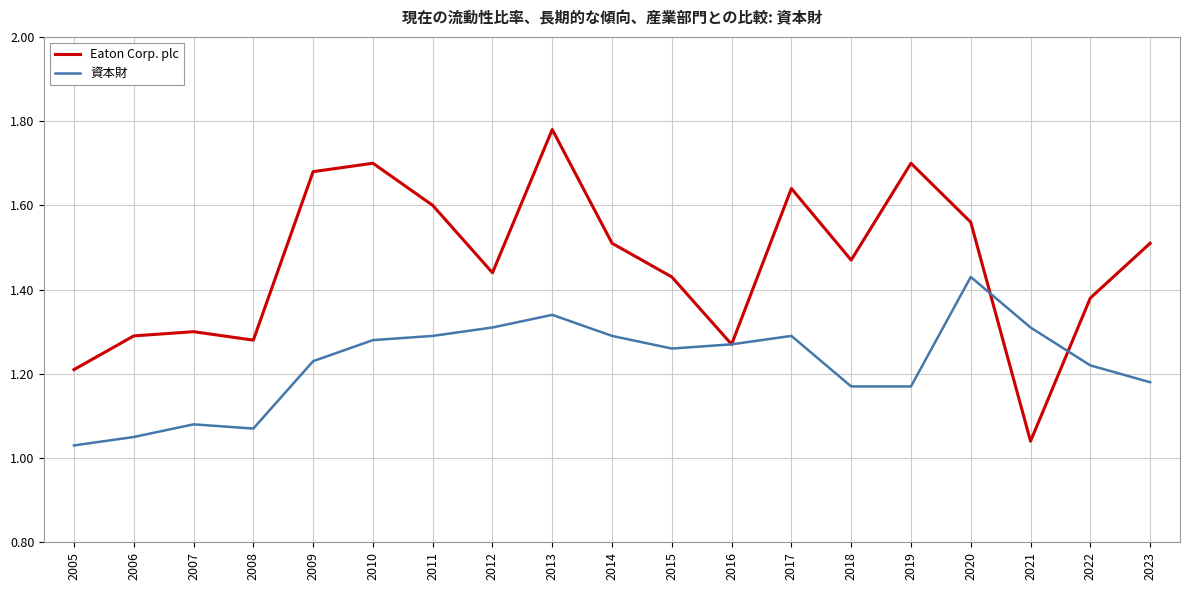

Which series has the largest range (max minus min)?

Eaton Corp. plc